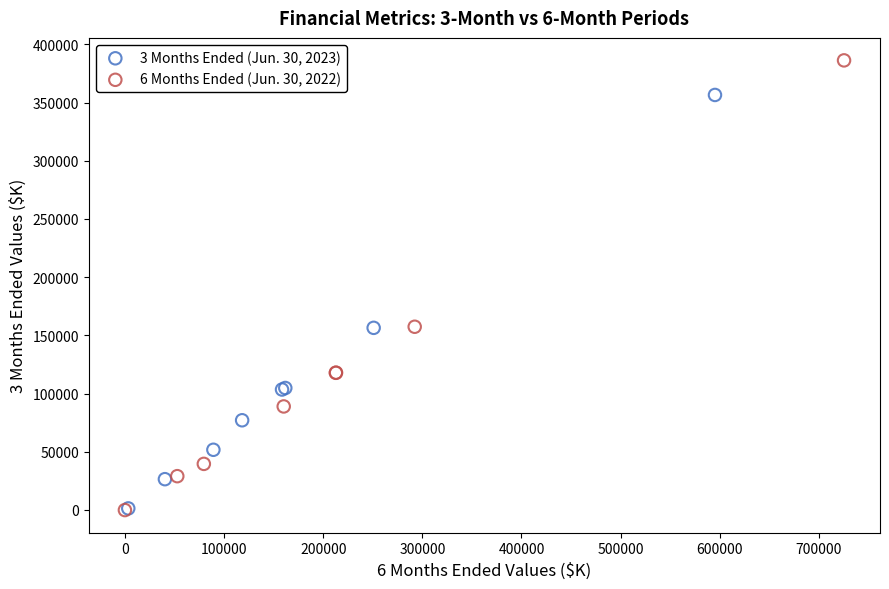

Which series has the widest spread of Y values?

6 Months Ended (Jun. 30, 2022)